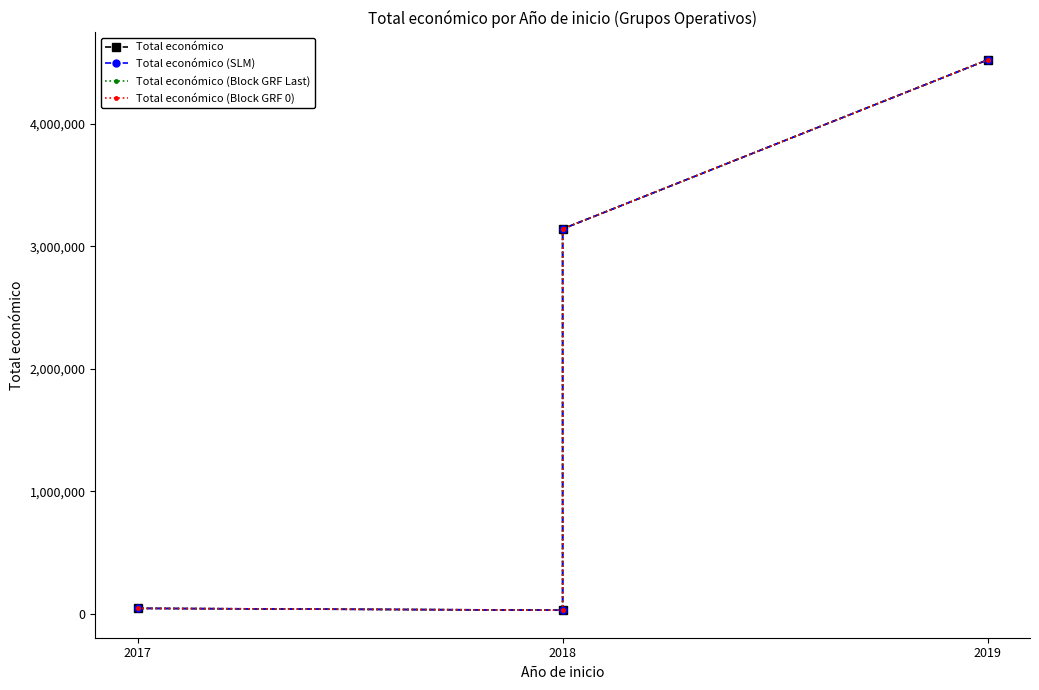

What is the approximate value of Total económico (Block GRF Last) at 2018, to the nearest 100?

31200